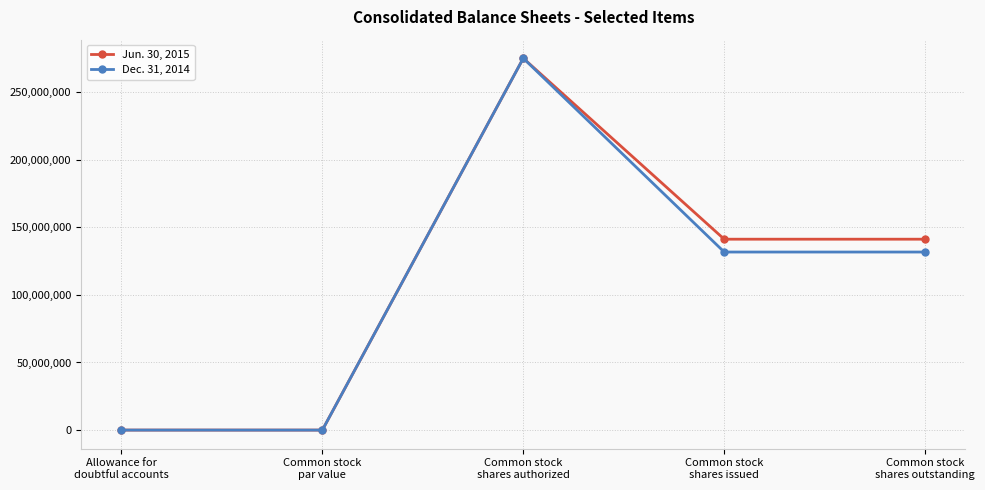

Between Common stock
par value and Common stock
shares issued, which series saw the biggest shift?

Jun. 30, 2015